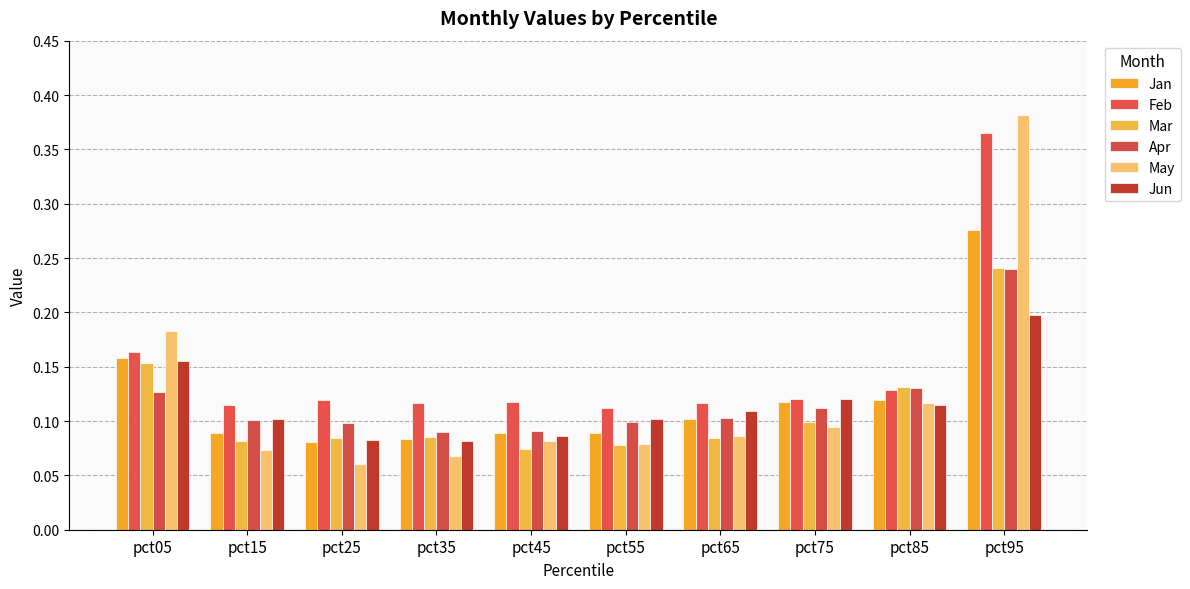

Reading left to right, list all the values displayed in this chart.

Jan: 0.2	0.1	0.1	0.1	0.1	0.1	0.1	0.1	0.1	0.3
Feb: 0.2	0.1	0.1	0.1	0.1	0.1	0.1	0.1	0.1	0.4
Mar: 0.2	0.1	0.1	0.1	0.1	0.1	0.1	0.1	0.1	0.2
Apr: 0.1	0.1	0.1	0.1	0.1	0.1	0.1	0.1	0.1	0.2
May: 0.2	0.1	0.1	0.1	0.1	0.1	0.1	0.1	0.1	0.4
Jun: 0.2	0.1	0.1	0.1	0.1	0.1	0.1	0.1	0.1	0.2